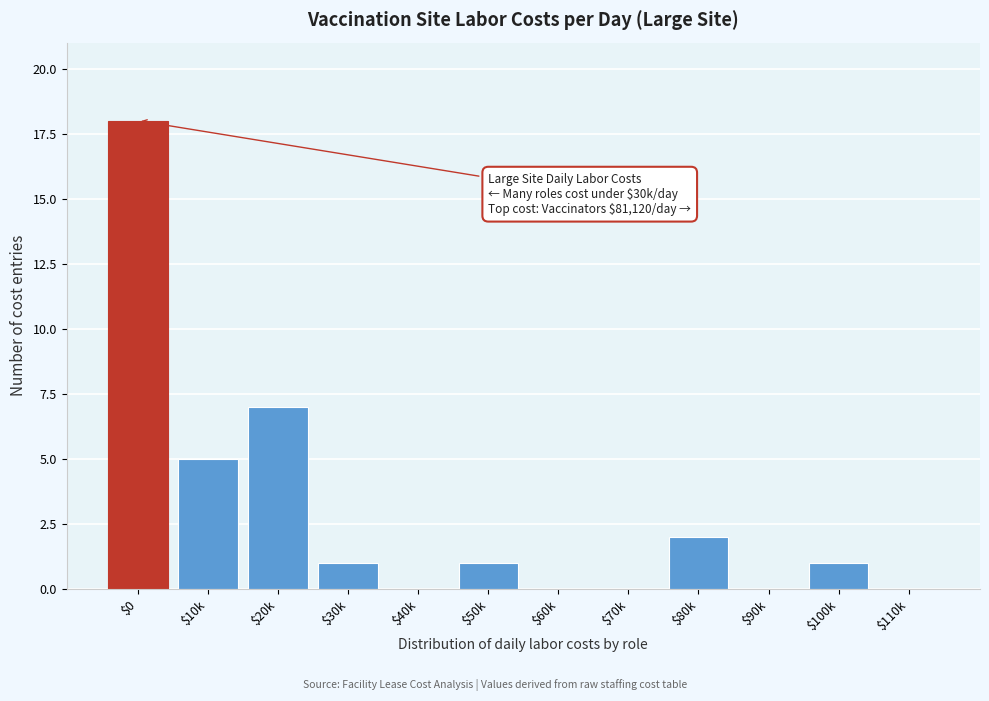

At which label is the value closest to 9?

$20k